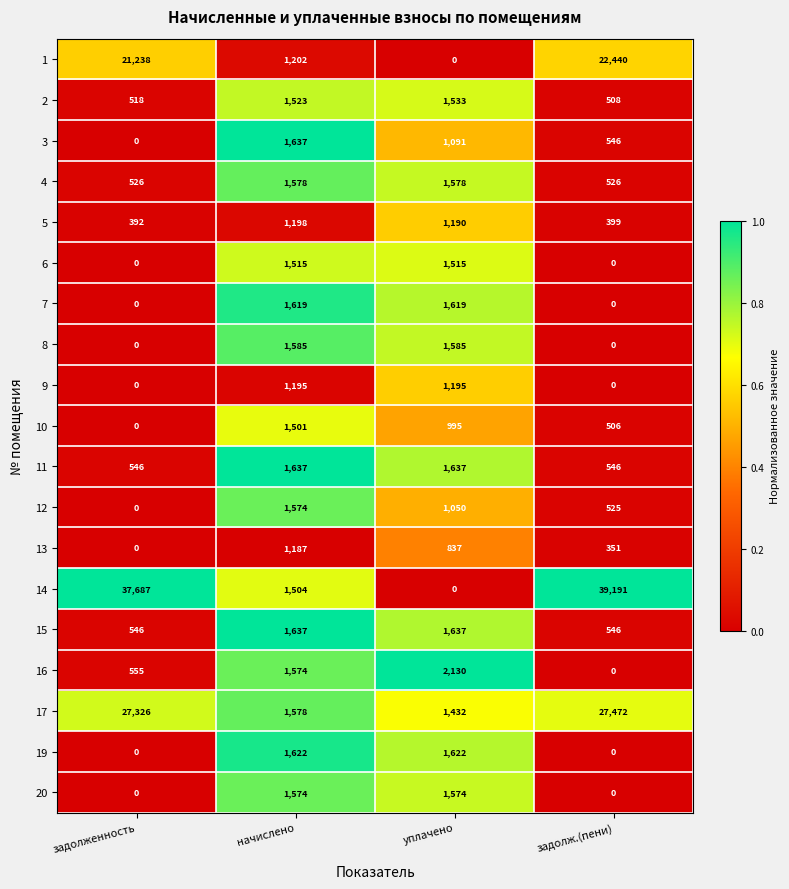

What is the total value across all series at начислено?

28440